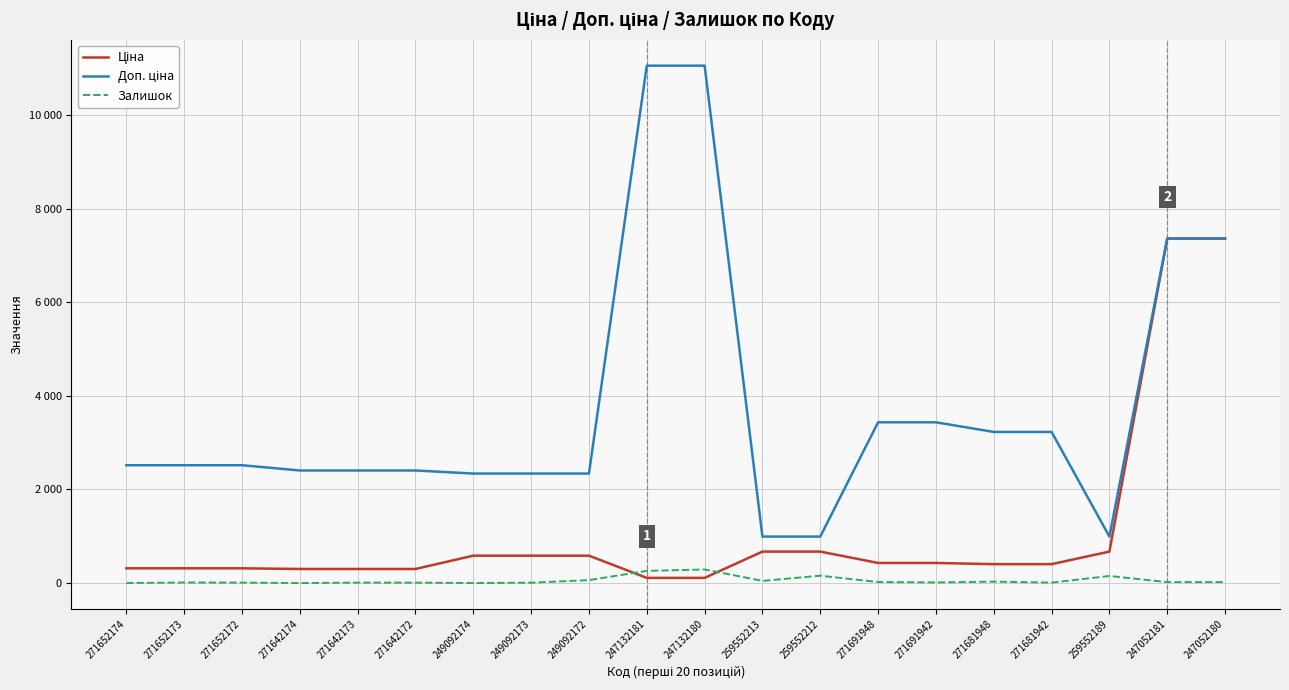

Between 249092174 and 249092172, which series saw the biggest shift?

Залишок